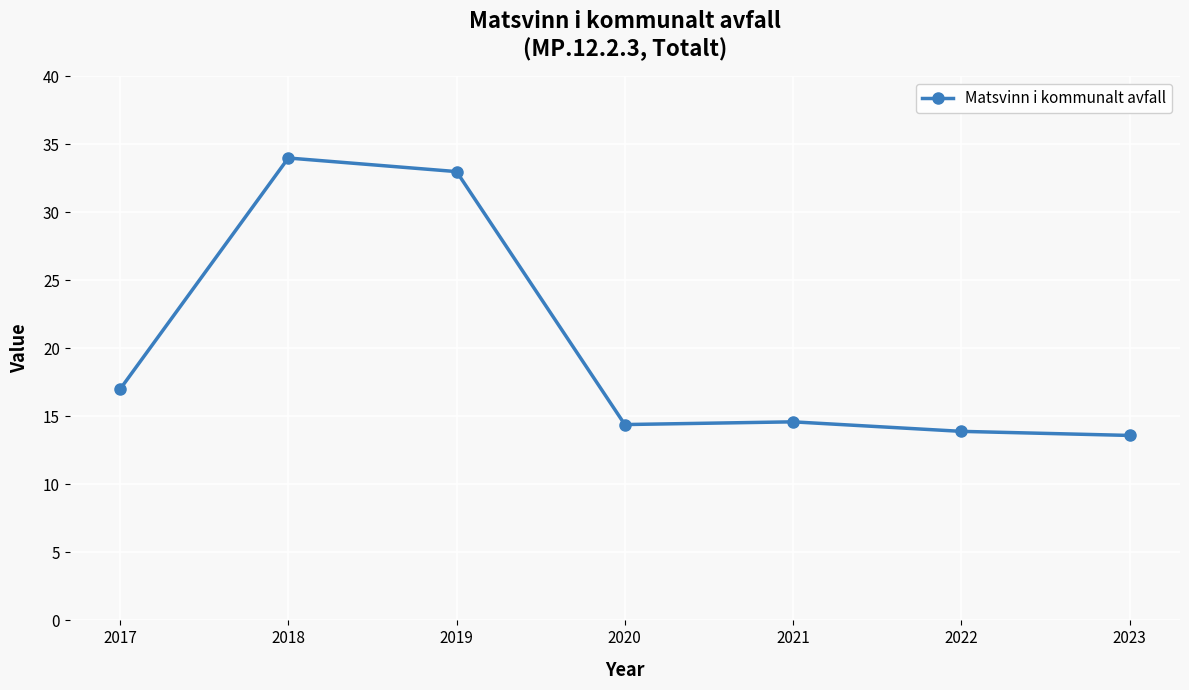

What value does the data have at 2021?

14.6